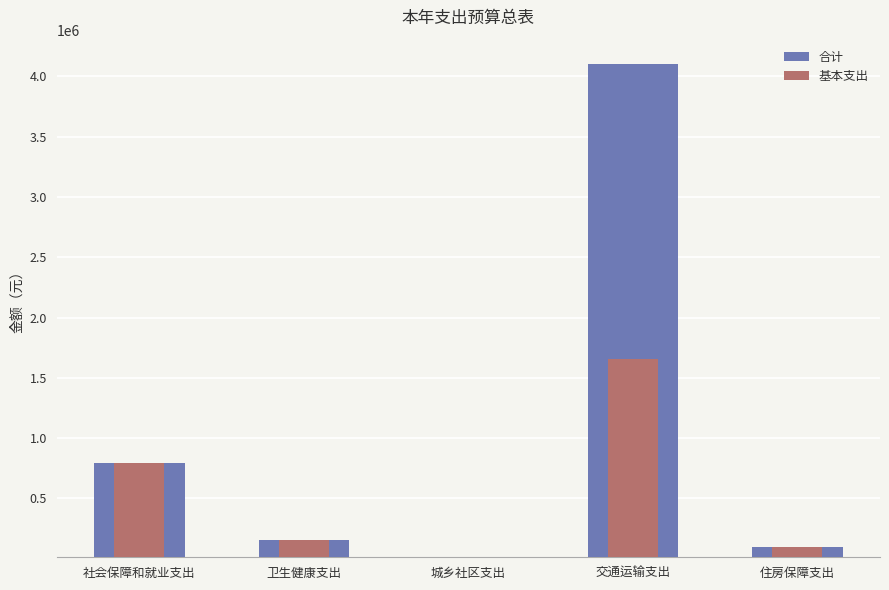

Which series changed the most between 社会保障和就业支出 and 城乡社区支出?

基本支出